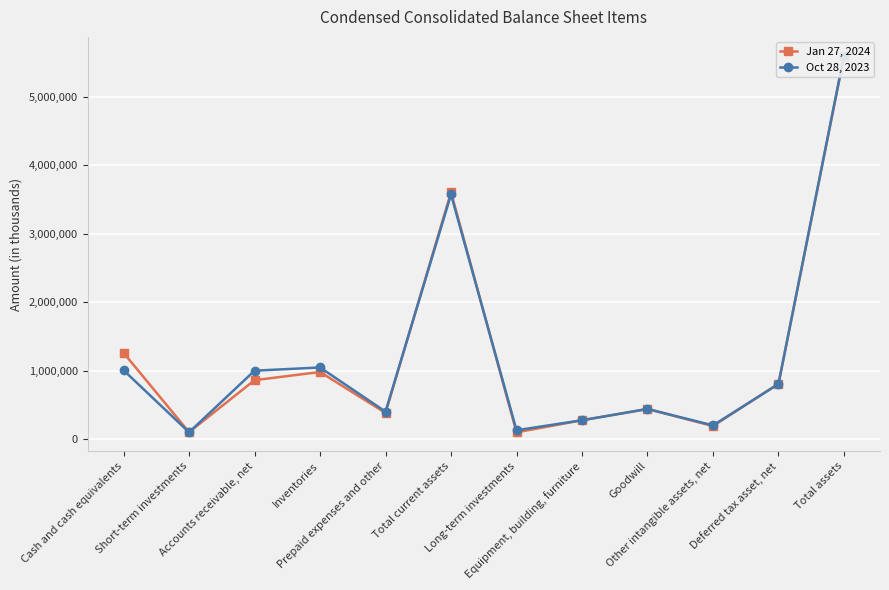

What is the value of the Jan 27, 2024 point at the 12th from the left?

5593210